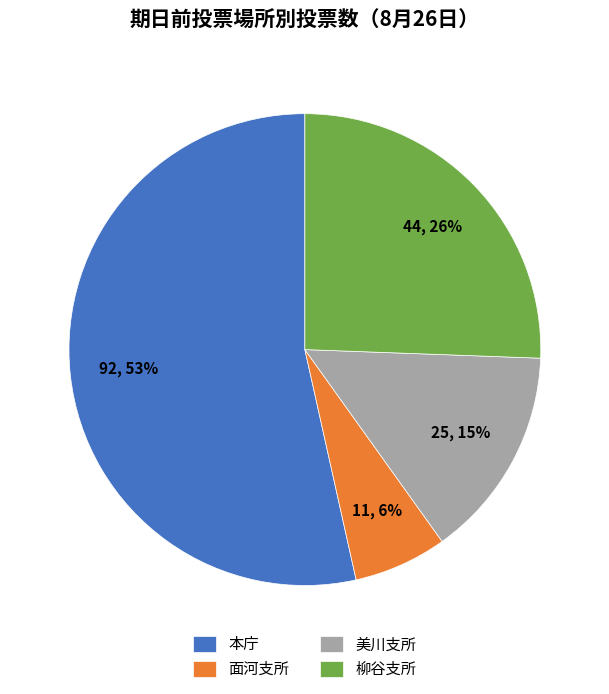

How many segments does this pie chart have?

4